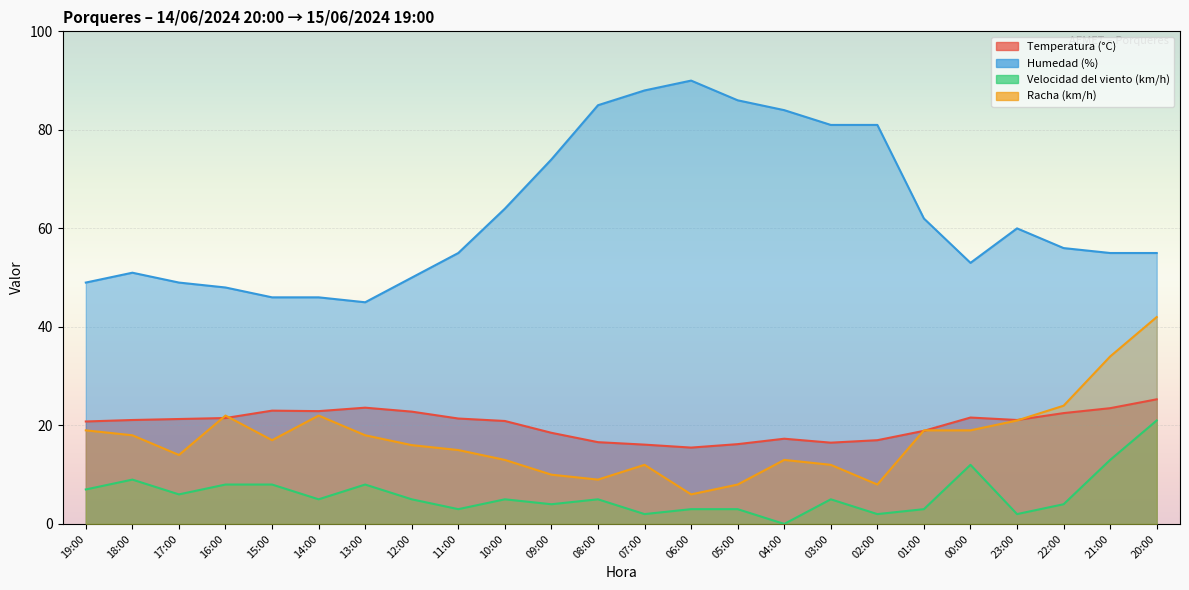

List the series in order of their peak value, highest first.

Humedad (%), Racha (km/h), Temperatura (°C), Velocidad del viento (km/h)